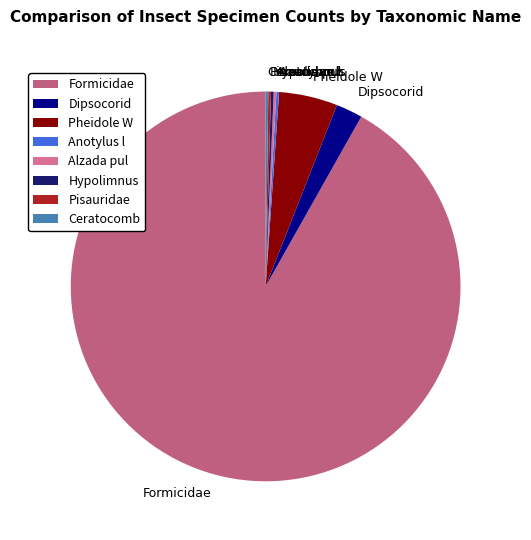

Is it true that Formicidae is 92% of the pie?

True